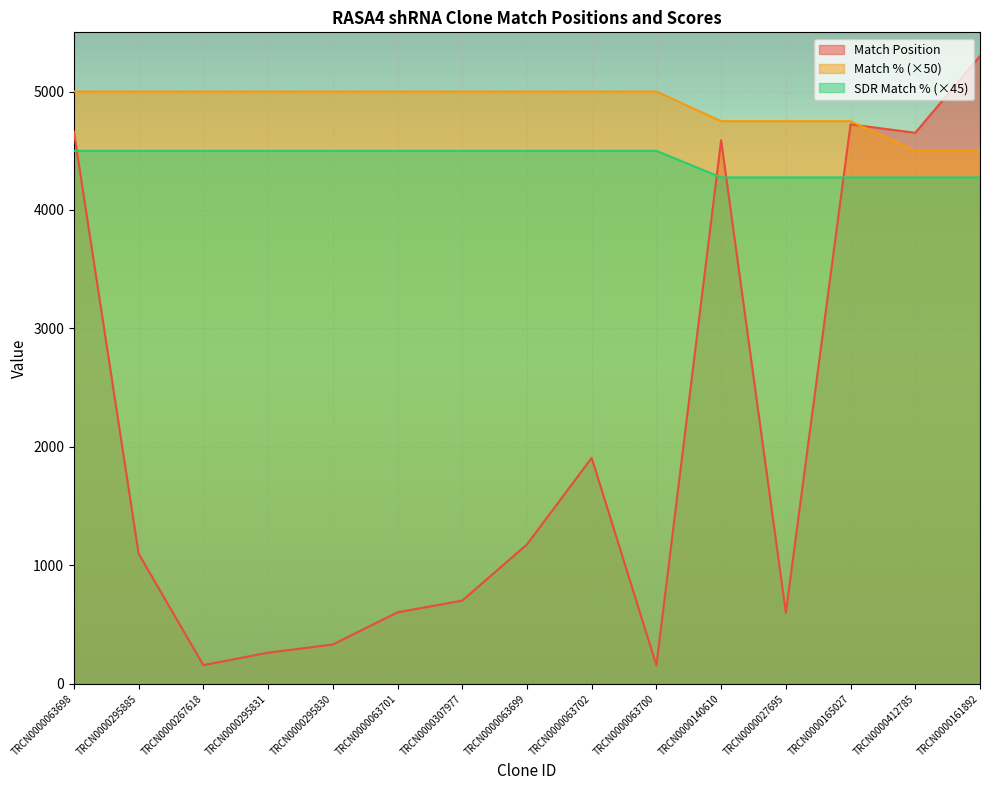

The value of Match Position at TRCN0000063699 is 2013. True or false?

False